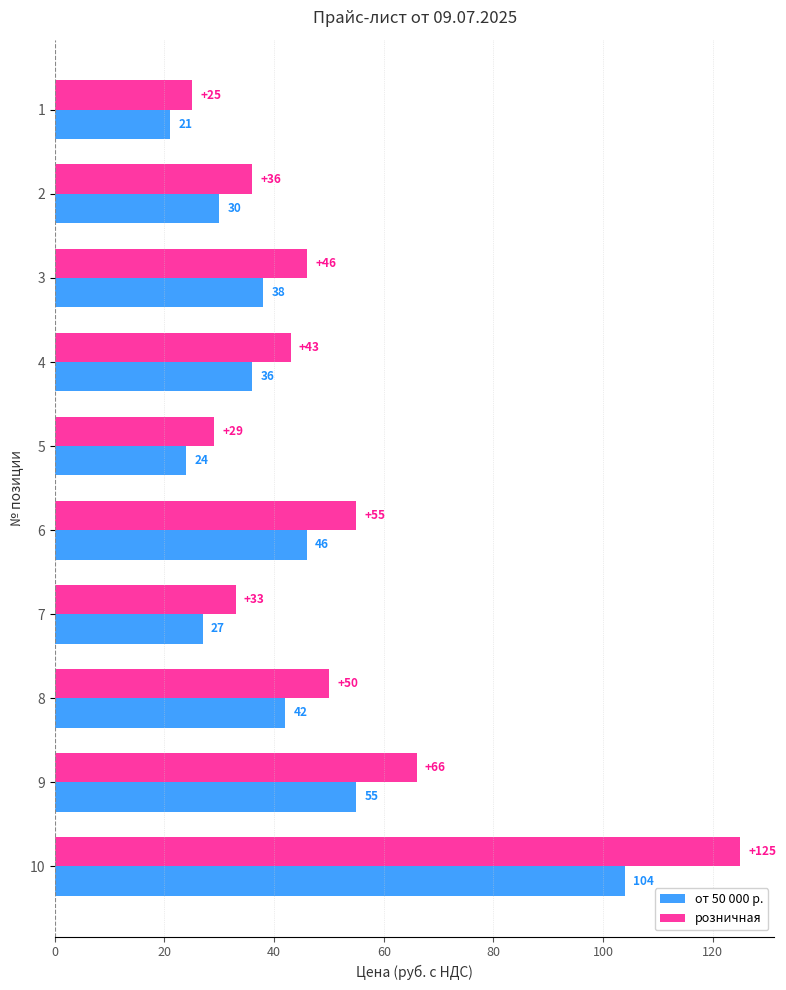

What is the difference between the розничная values at 5 and 2?

7